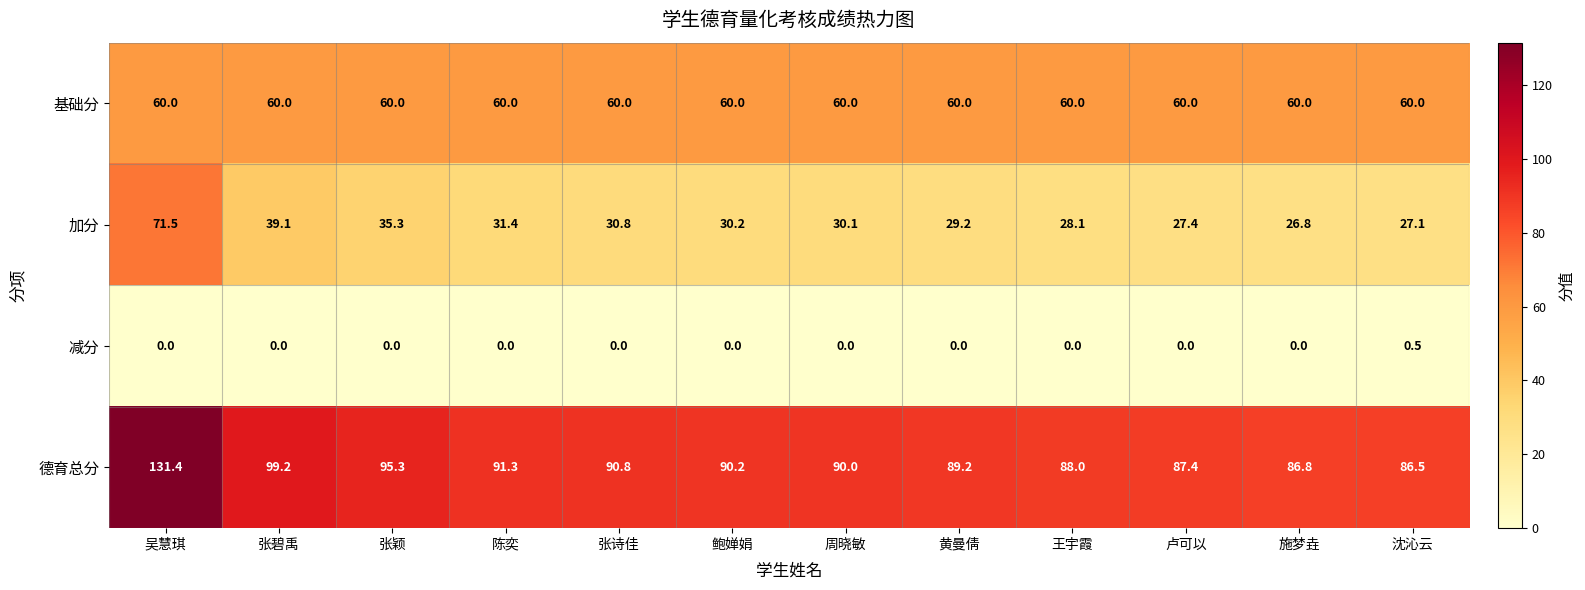

List the labels in order of 加分 value, smallest first.

施梦垚, 沈沁云, 卢可以, 王宇霞, 黄曼倩, 周晓敏, 鲍婵娟, 张诗佳, 陈奕, 张颖, 张碧禹, 吴慧琪